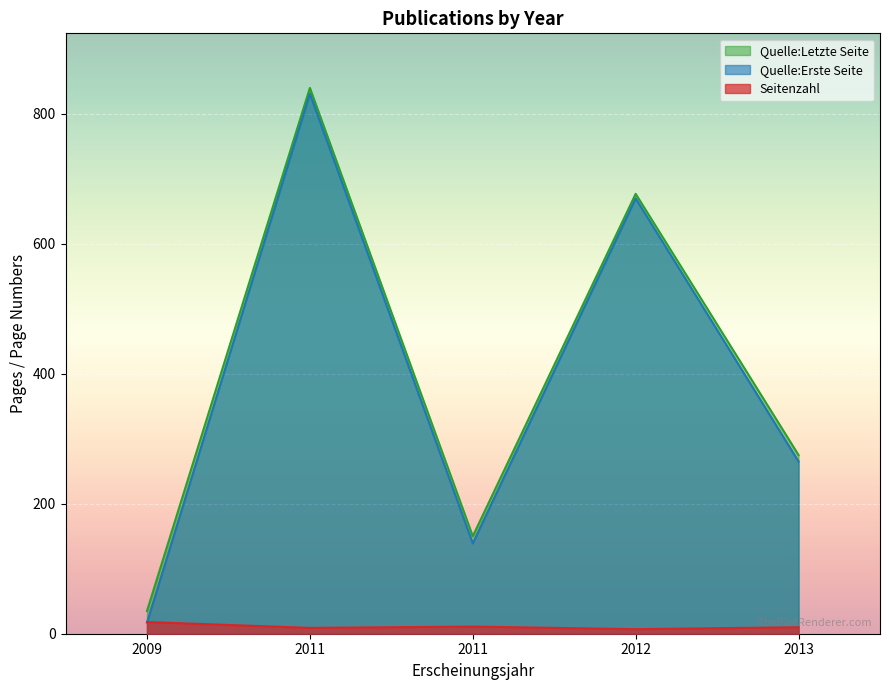

What is the difference between the highest and lowest values at 2013?

265